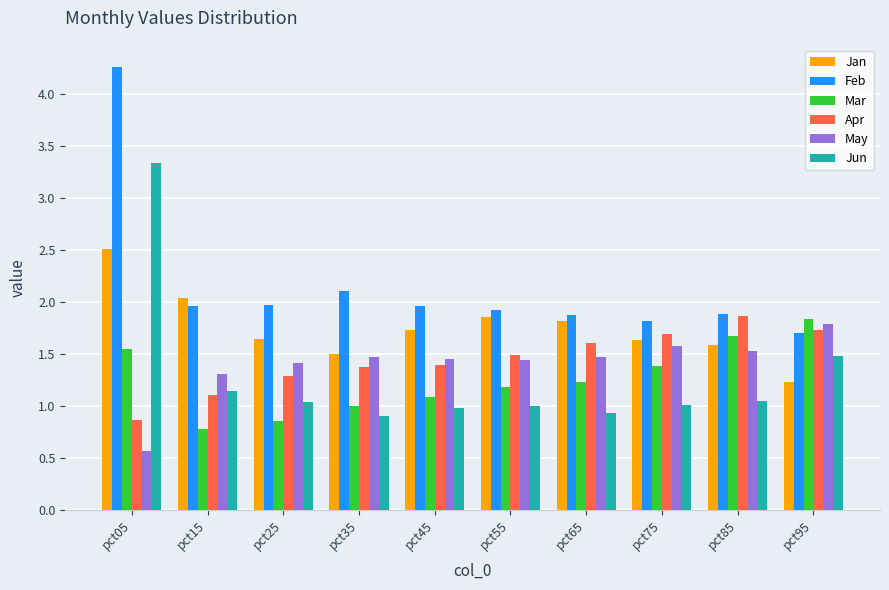

What is the maximum value for Apr?

1.9